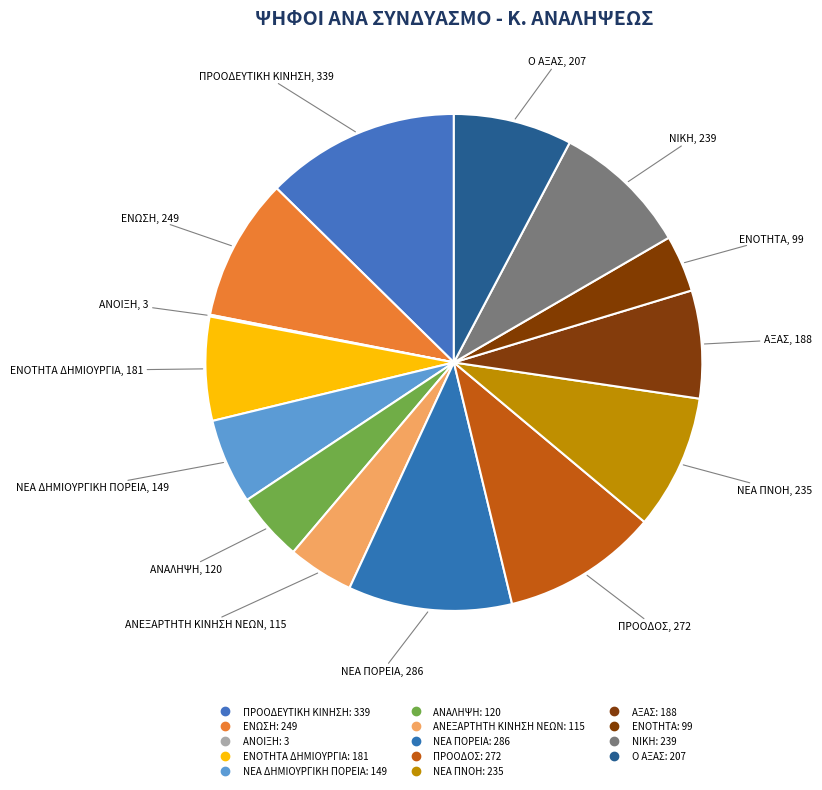

How many slices are in this pie chart?

14